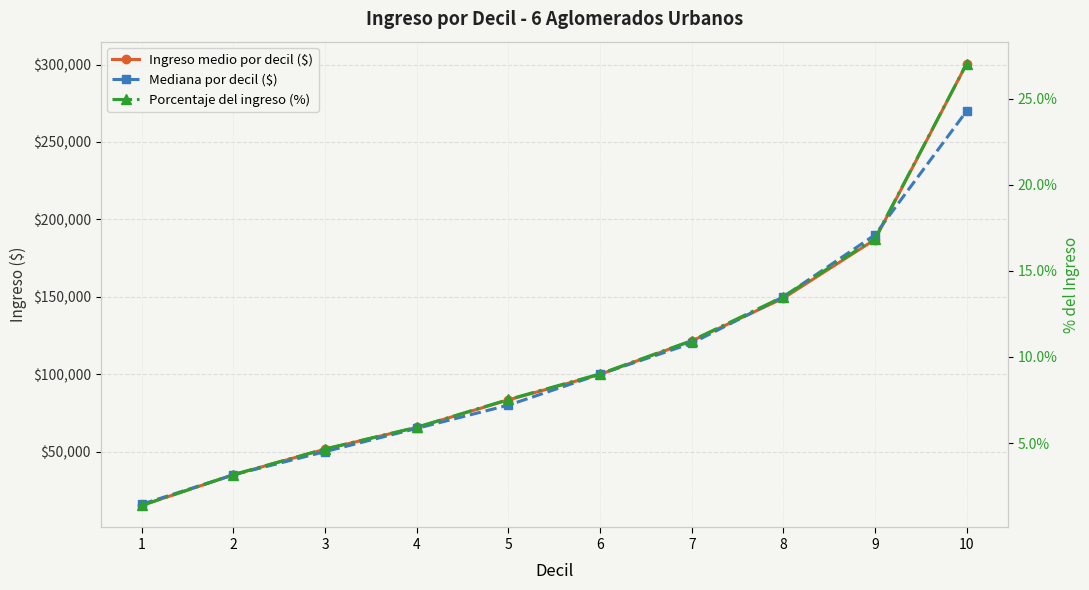

Reading right to left, what are all the values shown in this chart?

Ingreso medio por decil ($): 300555.1	186985.5	149078.4	121473.1	99901.4	83382.8	65624.4	51564.6	35033.4	15249.5
Mediana por decil ($): 270000.0	190000.0	150000.0	120000.0	100000.0	80000.0	65000.0	50000.0	35000.0	16000.0
Porcentaje del ingreso (%): 27.0	16.9	13.5	10.9	9.0	7.5	5.9	4.7	3.2	1.4